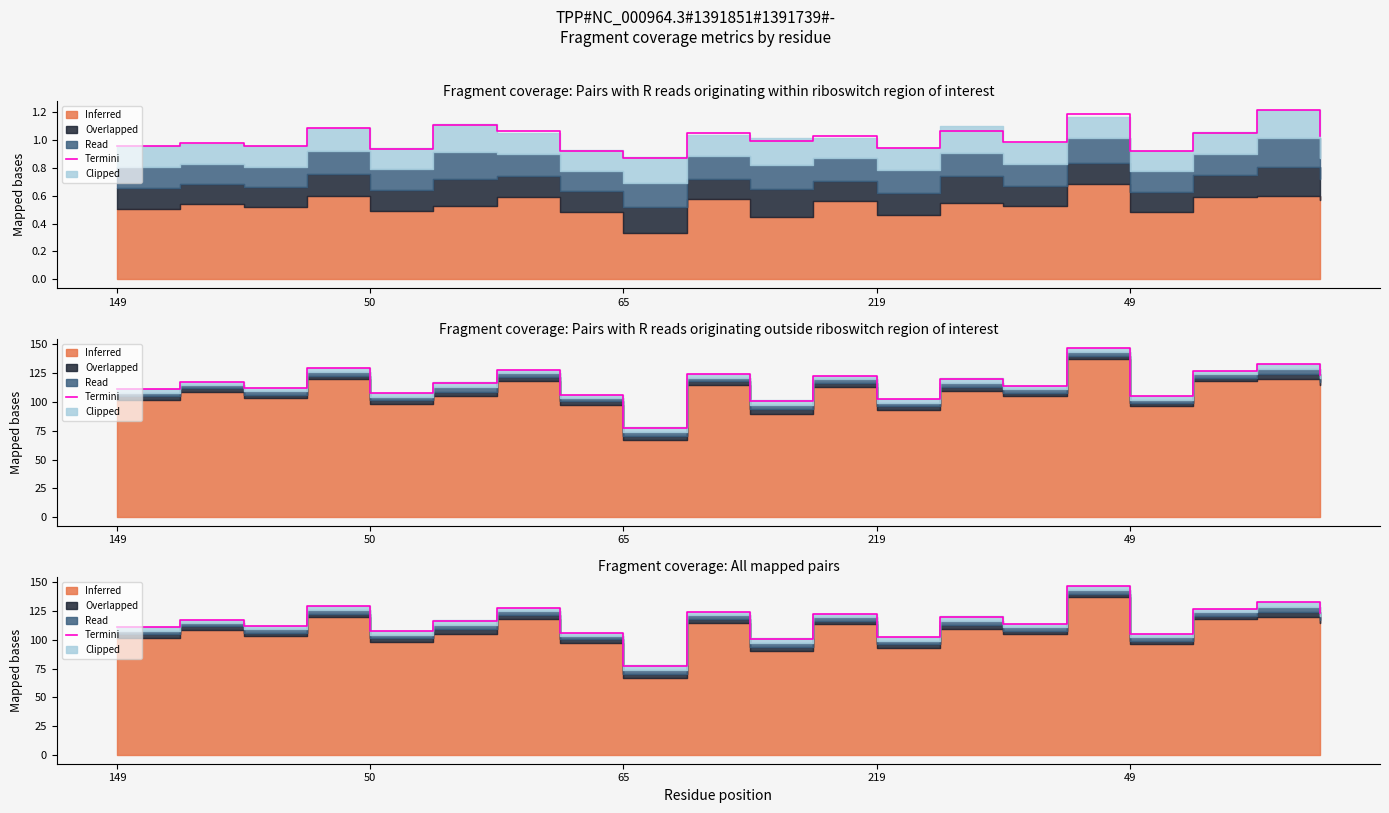

Rank the categories by value from lowest to highest.

8, 10, 12, 16, 7, 49, 149, 65, 14, 5, 50, 13, 11, 19, 9, 17, 6, 219, 18, 15